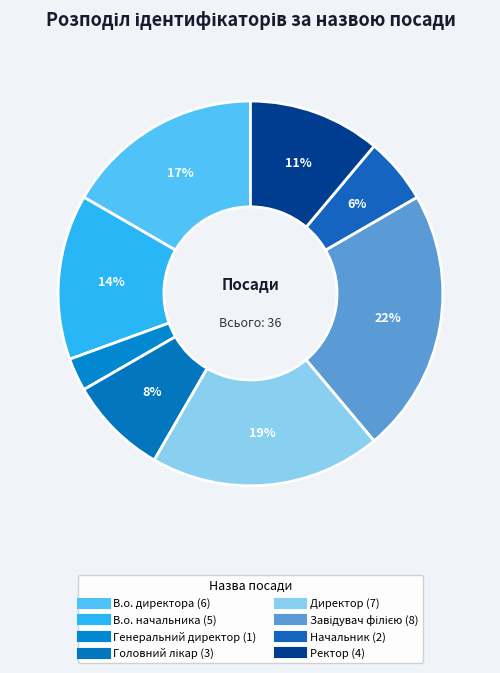

Count the number of slices in the pie.

8